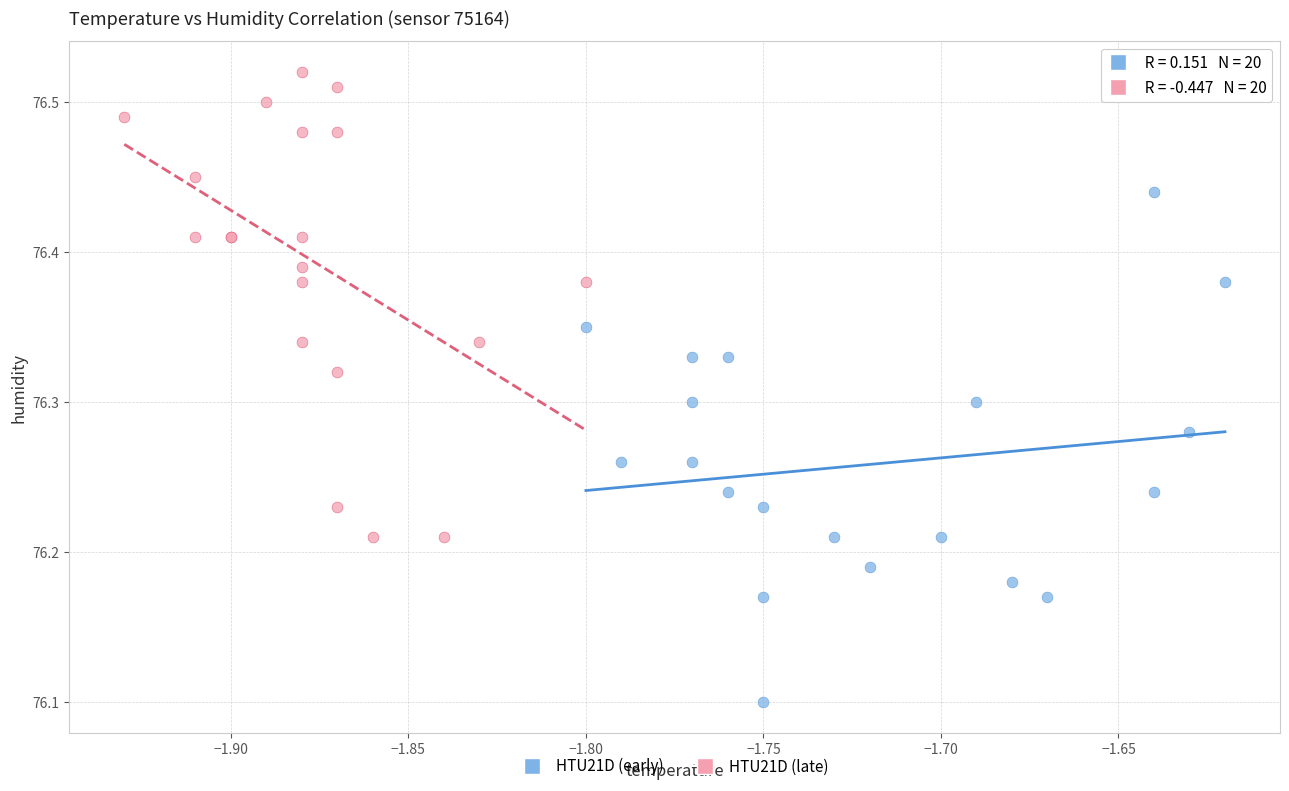

Which series reaches the maximum Y coordinate?

HTU21D (late)